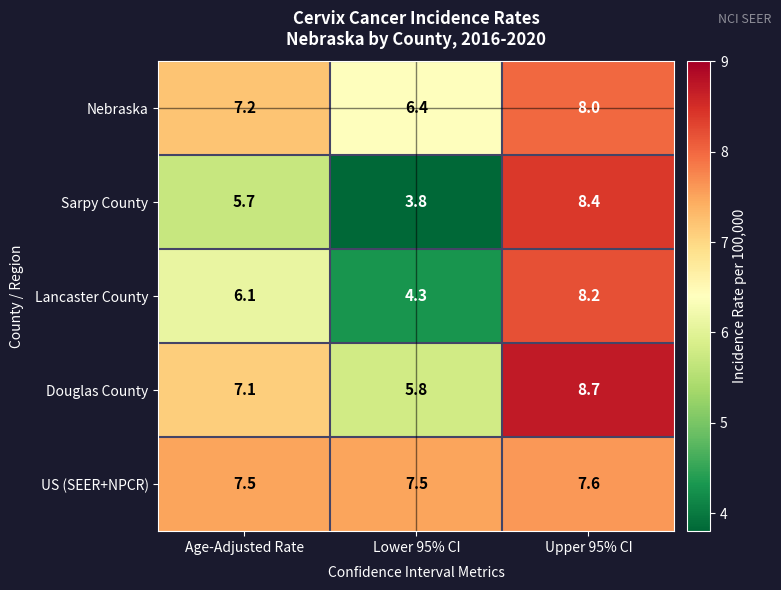

What is the approximate value of Nebraska at Lower 95% CI?

6.4